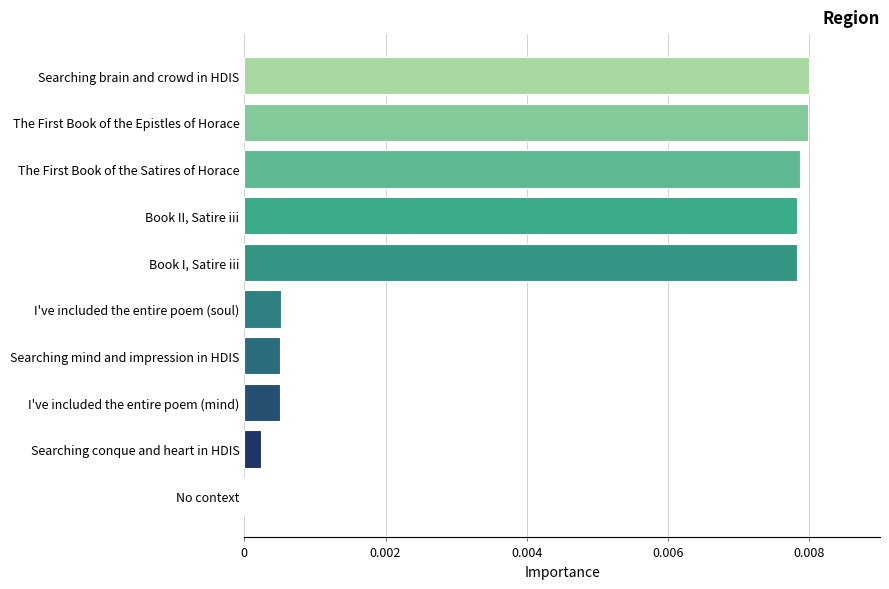

The value at Searching conque and heart in HDIS is 0.0. True or false?

True